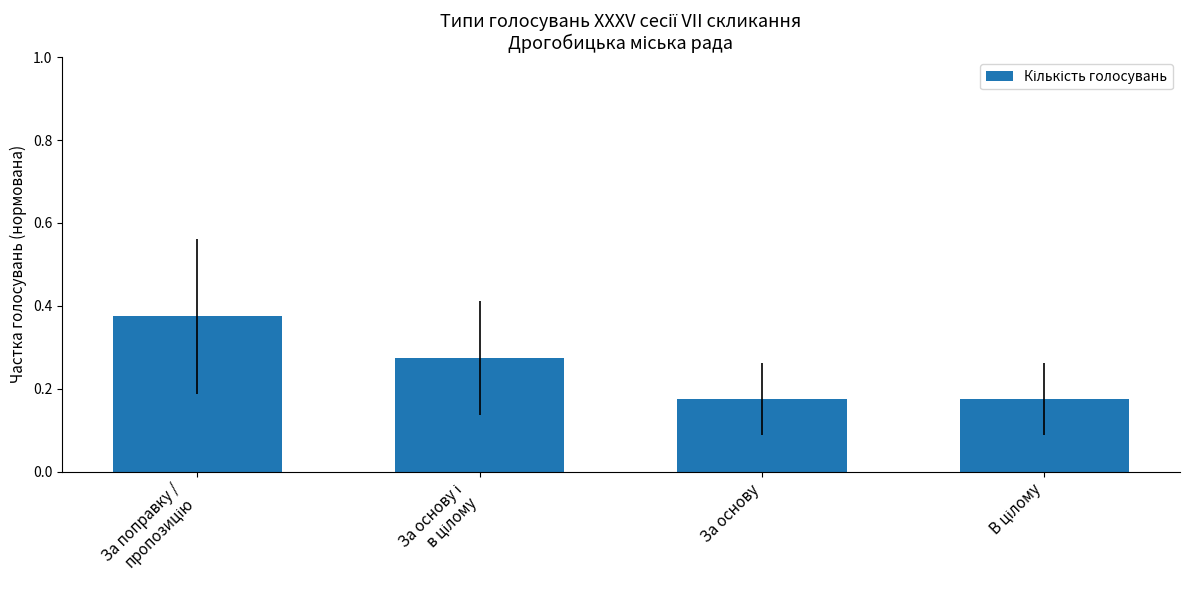

What position from the right is За основу?

2